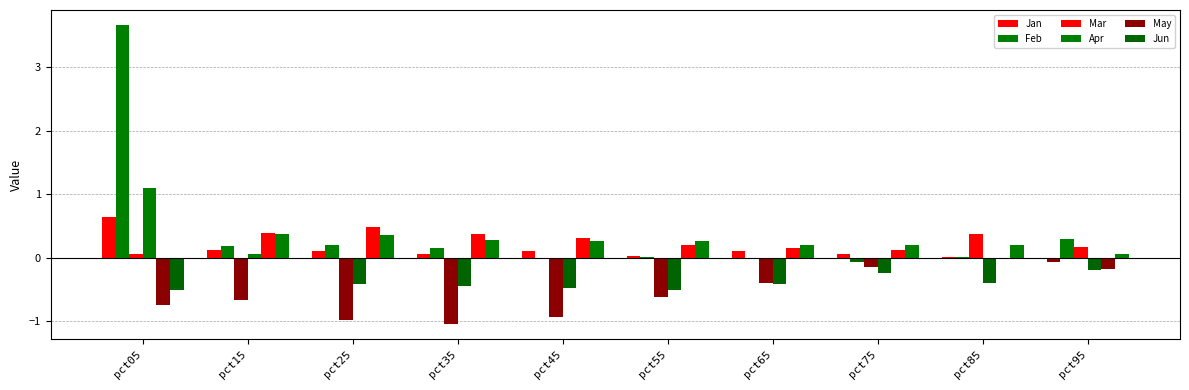

Which series changed the most between pct85 and pct95?

Feb